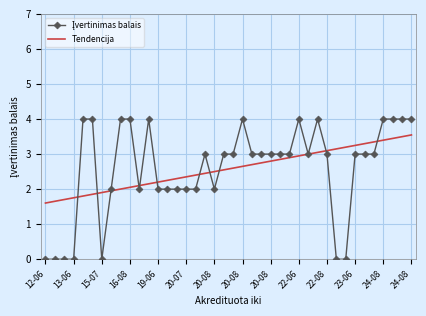

Is this an area chart (filled region under the line)?

No